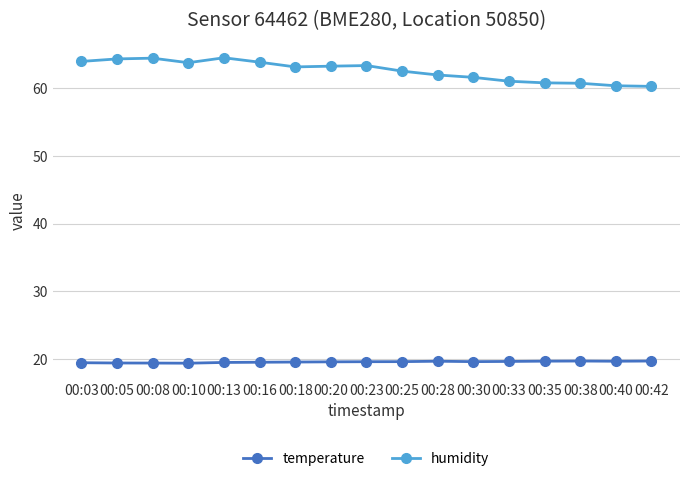

What are all the series names shown in the legend?

temperature, humidity